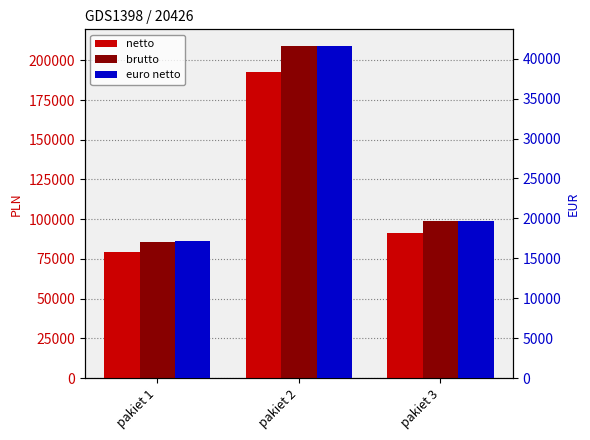

True or false: euro netto has a value of 19656.7 at pakiet 3.

True